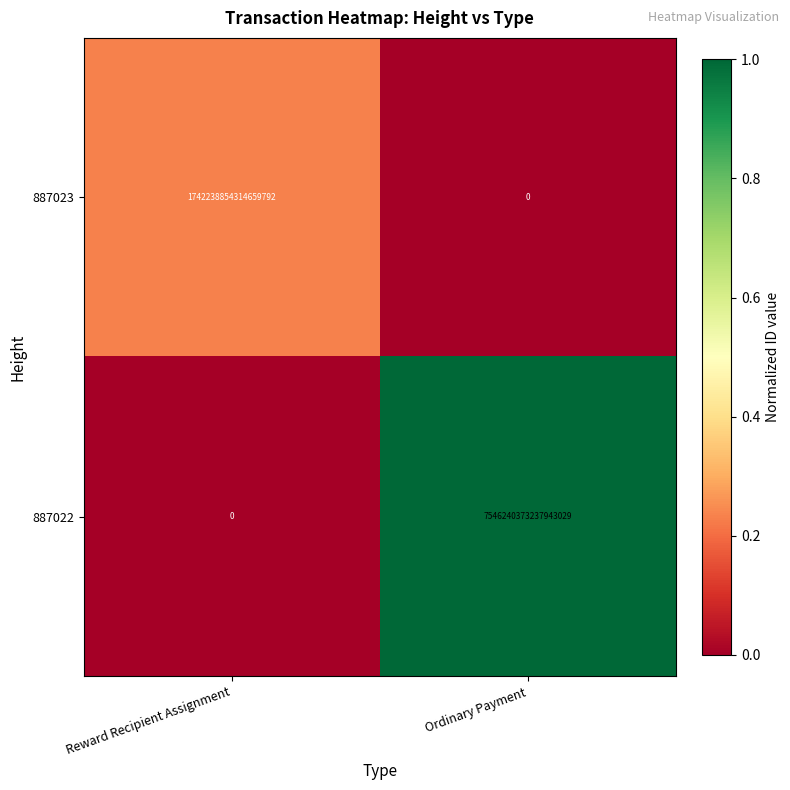

Which series has the largest range (max minus min)?

887022